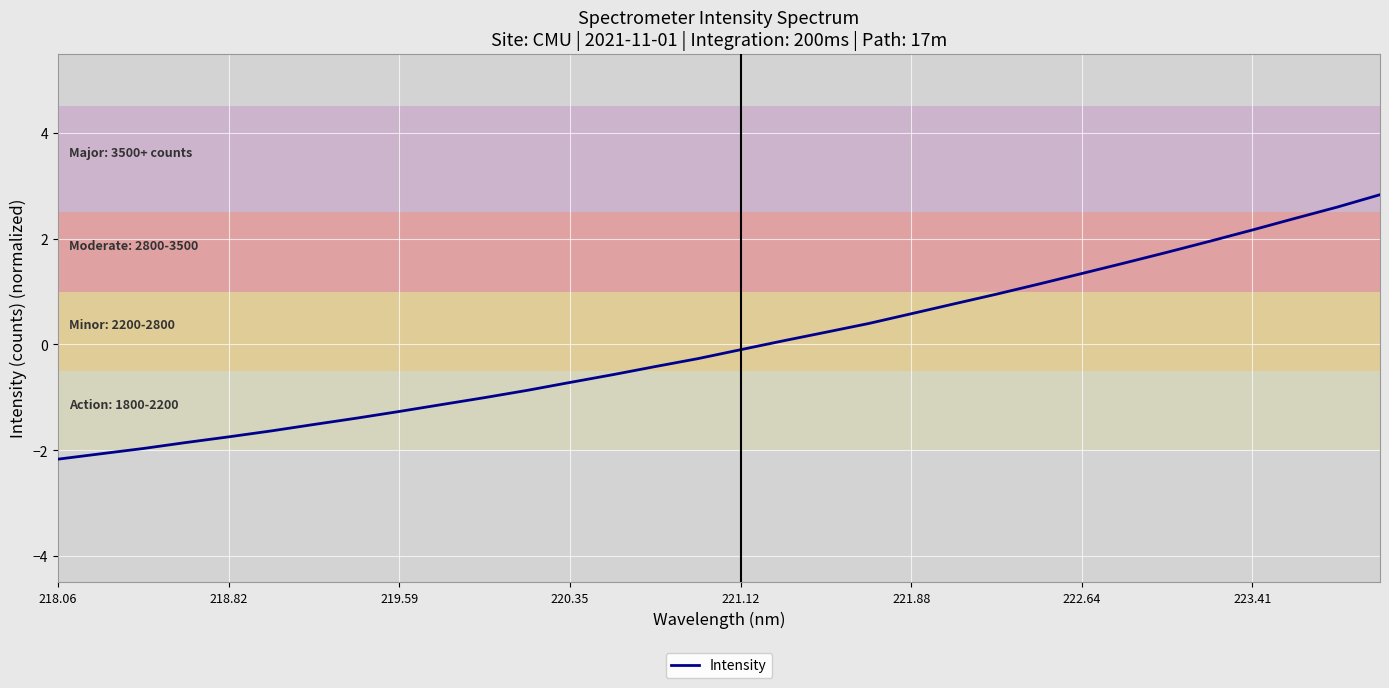

How many values are above zero?

15